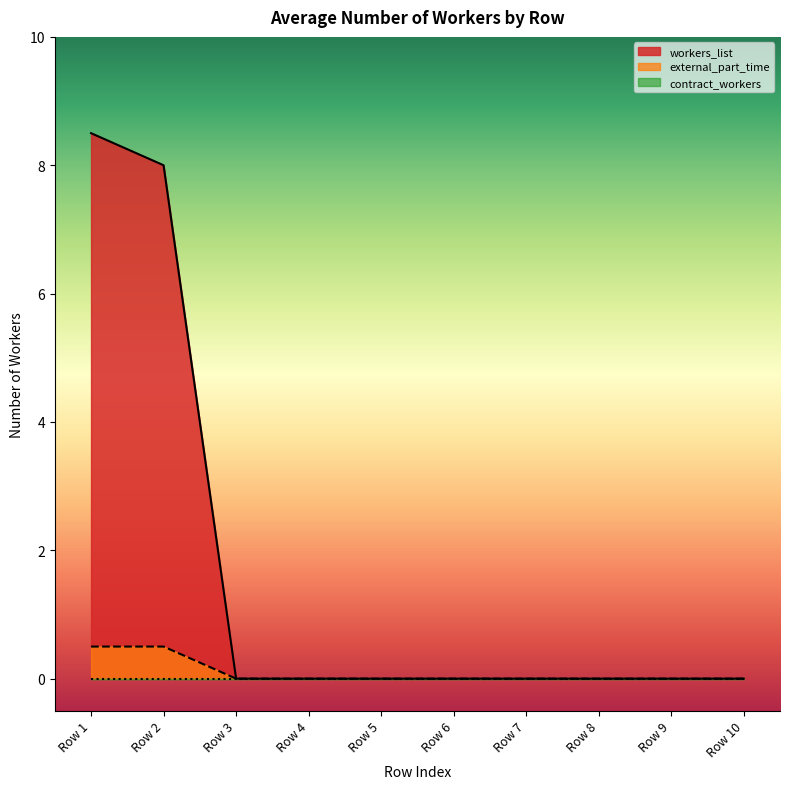

Between Row 1 and Row 6, which is larger?

Row 1